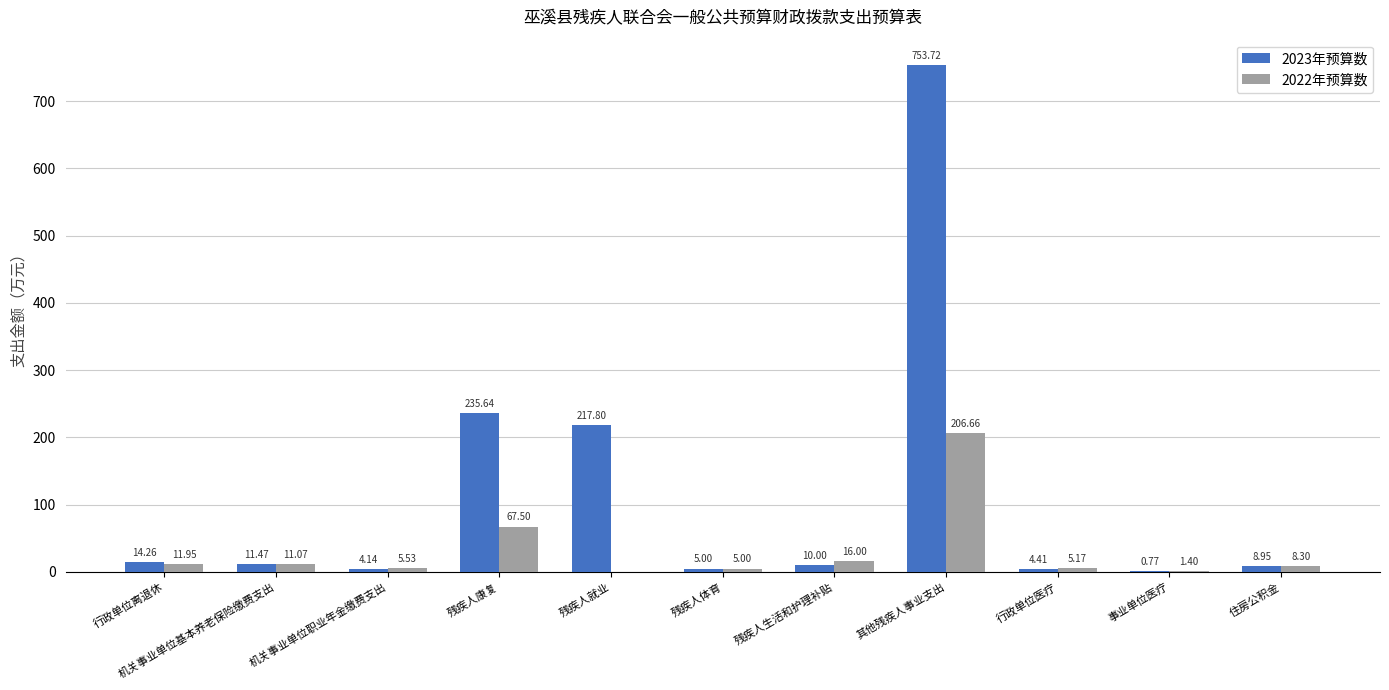

What is the total value across all series at 机关事业单位职业年金缴费支出?

9.7